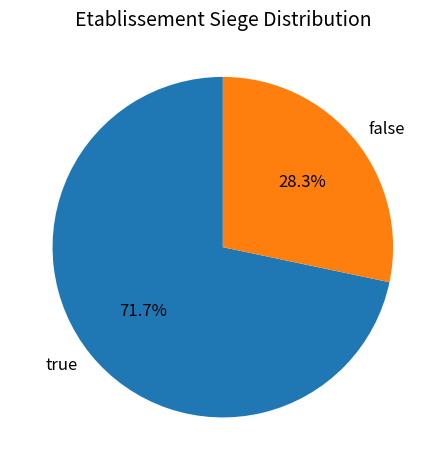

Does true account for over 50% of the chart?

Yes